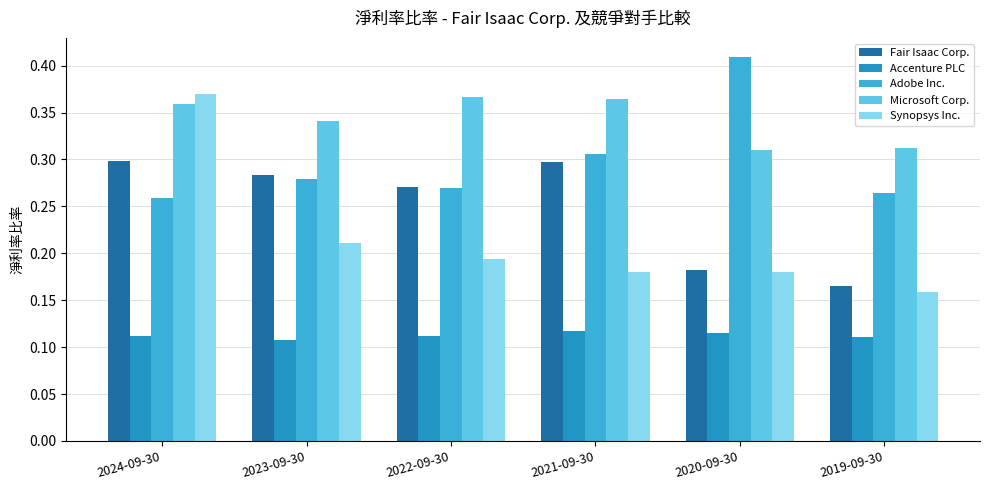

Which series has the largest range (max minus min)?

Synopsys Inc.